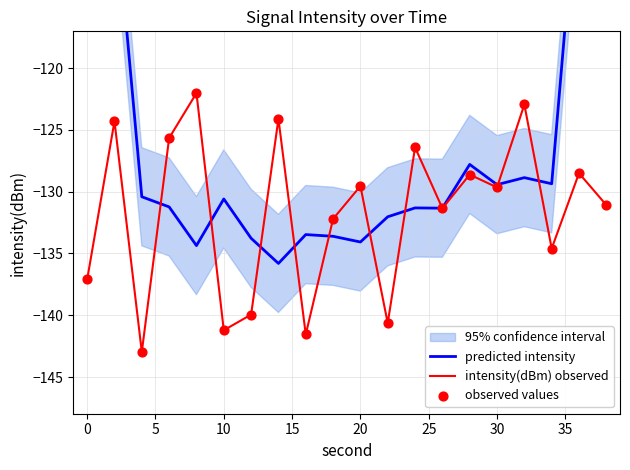

At how many categories does at least one series exceed -85?

2